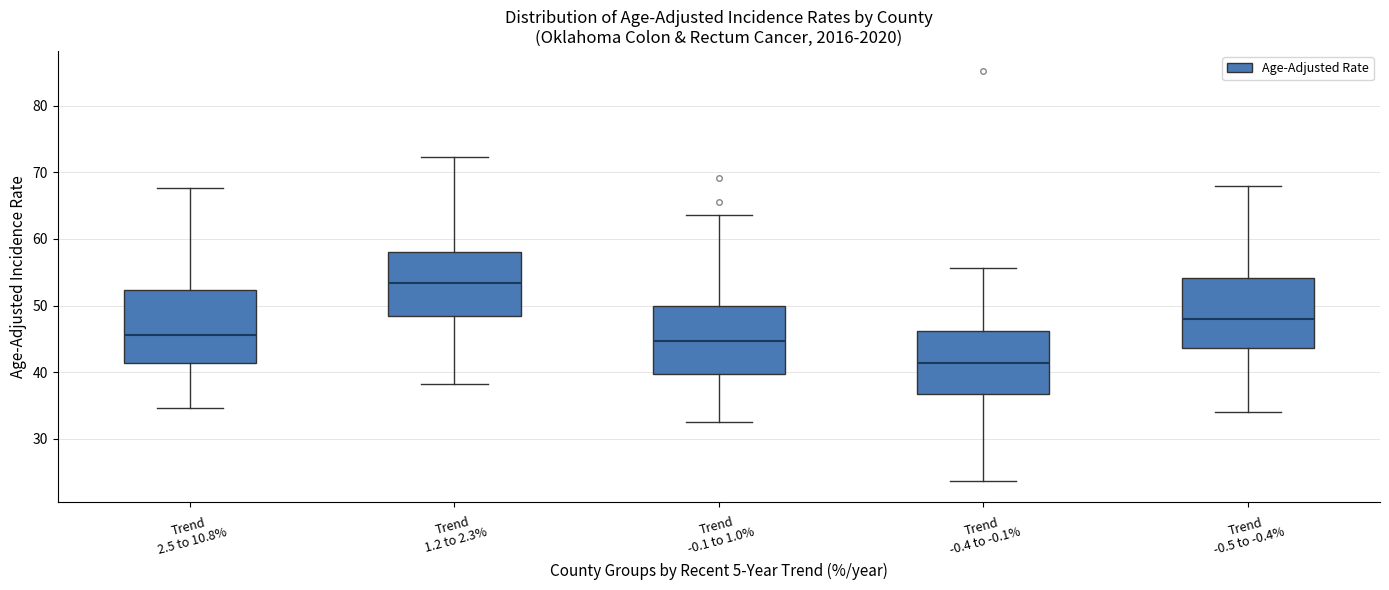

Reading left to right, transcribe this box plot: for each box, give where its median line is, the range the box spans, and where its two whiskers end, as read against the y-axis. The values are not printed on the chart, so give them approximately, as read against the axis.

Trend 2.5 to 10.8%: median 46, box 41 to 52, whiskers 35 to 68
Trend 1.2 to 2.3%: median 53, box 48 to 58, whiskers 38 to 72
Trend -0.1 to 1.0%: median 45, box 40 to 50, whiskers 33 to 64
Trend -0.4 to -0.1%: median 41, box 37 to 46, whiskers 24 to 56
Trend -0.5 to -0.4%: median 48, box 44 to 54, whiskers 34 to 68